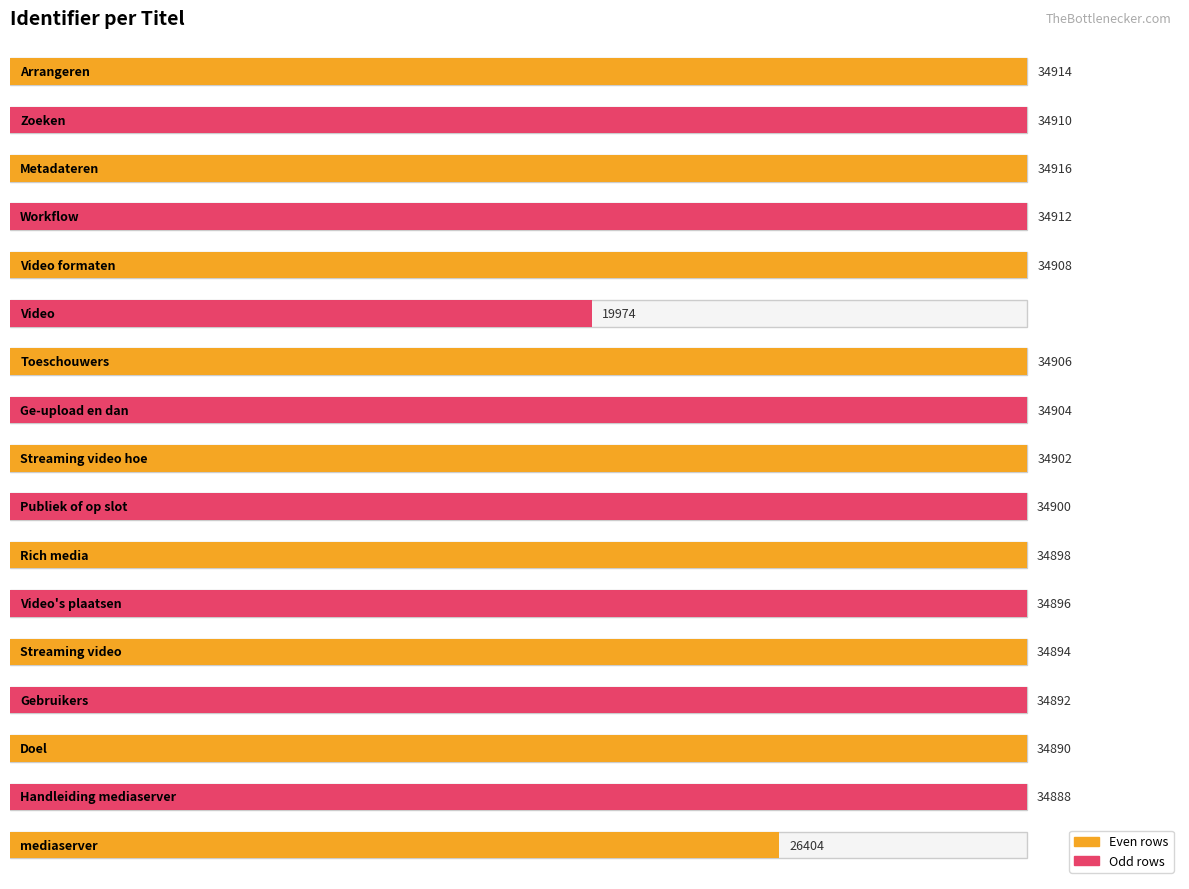

Rank the categories by value from highest to lowest.

Metadateren, Arrangeren, Workflow, Zoeken, Video formaten, Toeschouwers, Ge-upload en dan, Streaming video hoe, Publiek of op slot, Rich media, Video's plaatsen, Streaming video, Gebruikers, Doel, Handleiding mediaserver, mediaserver, Video